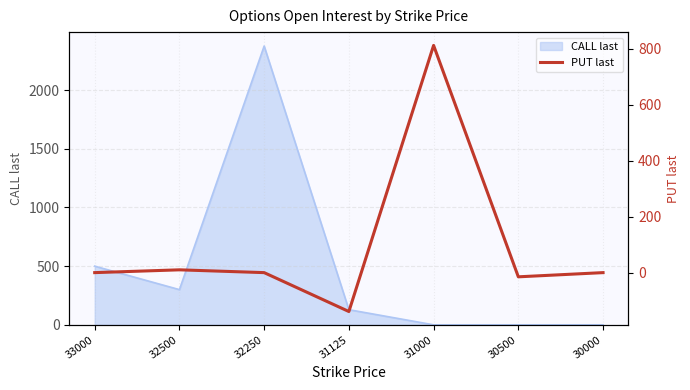

What is the highest value of the CALL last series?

2376